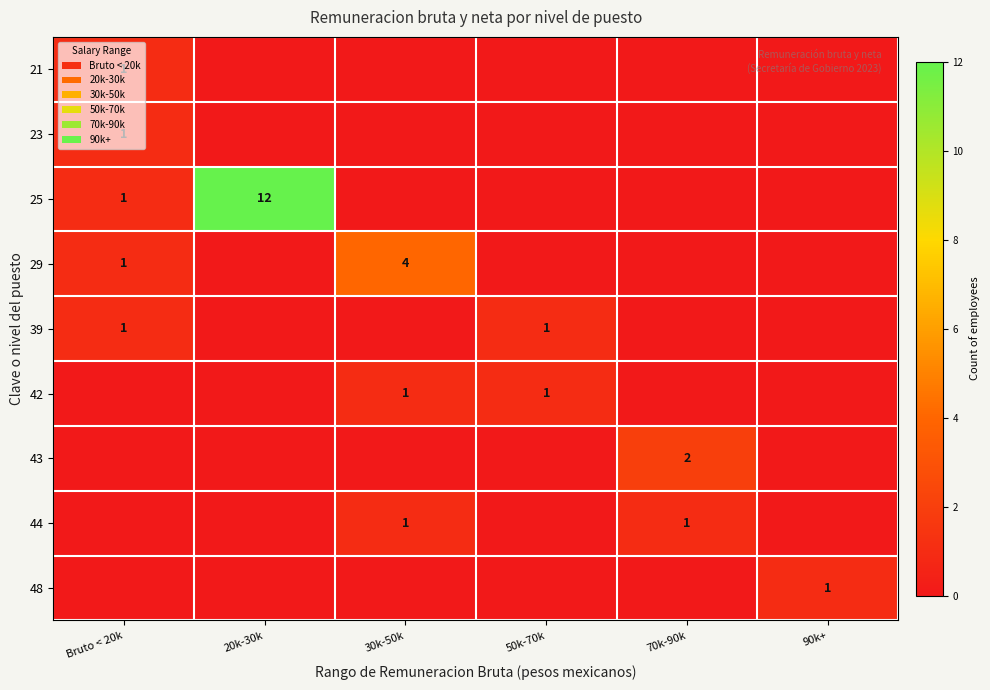

What is the spread (max minus min) of values at 70k-90k?

2